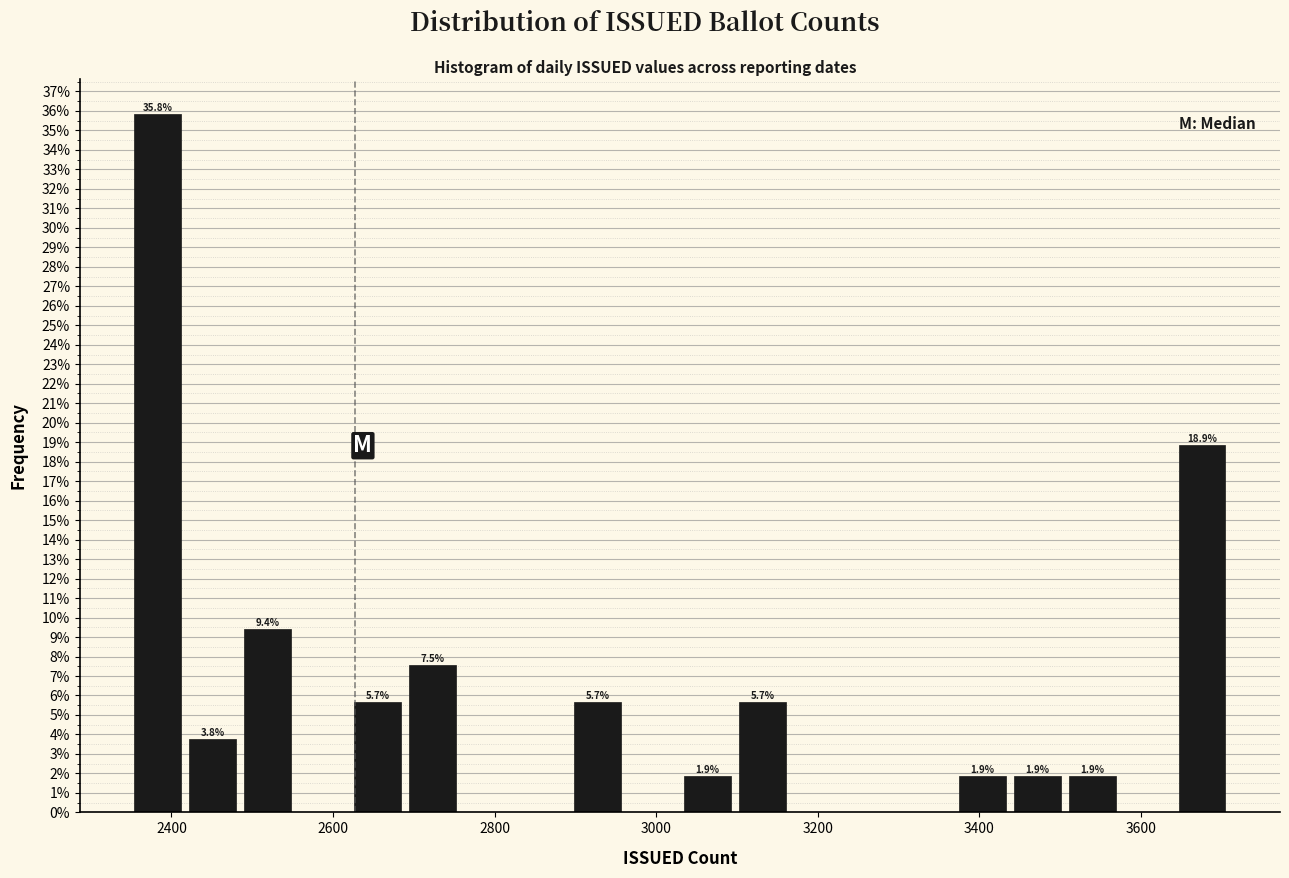

Around what value on the x-axis is the tallest bar? Give the approximate position of its centre, as read against the axis.

2380